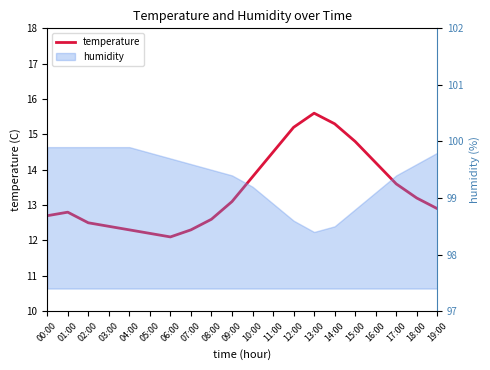

What is the label of the 5th point from the right?

15:00